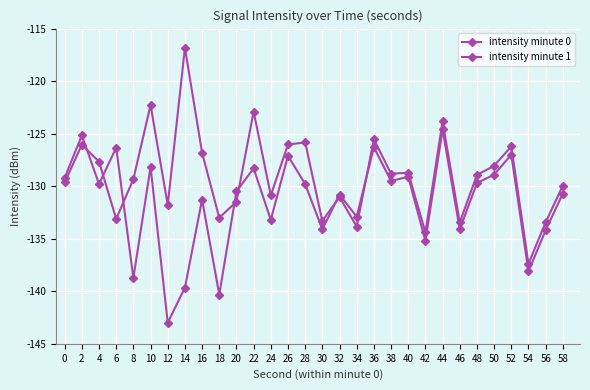

What is the lowest value of the intensity minute 0 series?

-137.4